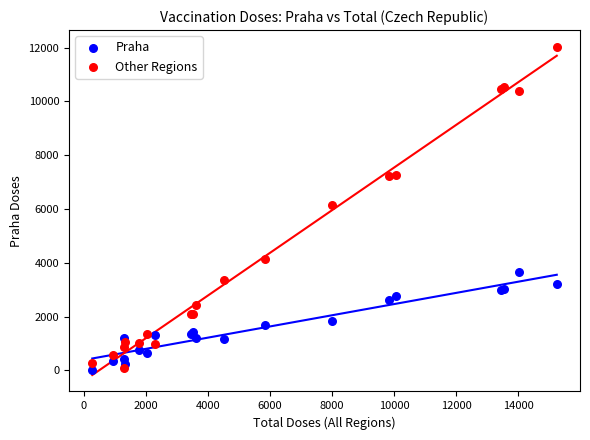

Which series has the widest spread of Y values?

Other Regions